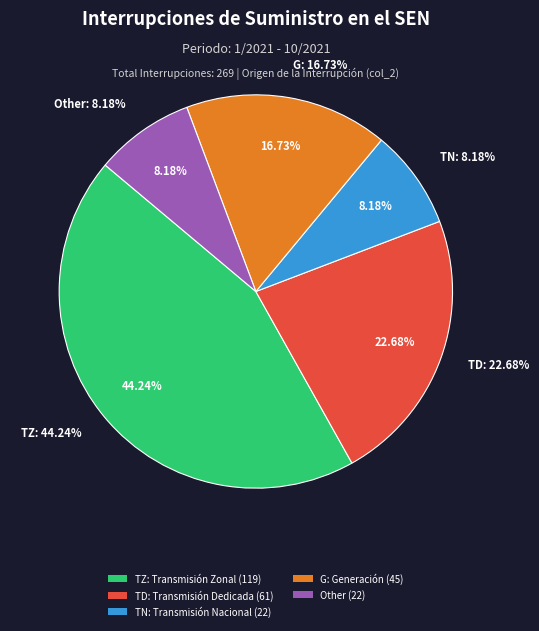

To the nearest percent, what is the difference between the TZ and Other slice percentages?

36%